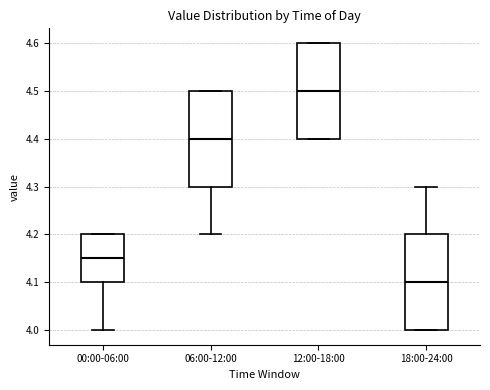

Reading left to right, read every box against the y-axis: the position of its median line, the range the box covers, and the ends of its whiskers. The values are not printed on the chart, so give them approximately, as read against the axis.

00:00-06:00: median 4.15, box 4.10 to 4.20, whiskers 4.00 to 4.20
06:00-12:00: median 4.40, box 4.30 to 4.50, whiskers 4.20 to 4.50
12:00-18:00: median 4.50, box 4.40 to 4.60, whiskers 4.40 to 4.60
18:00-24:00: median 4.10, box 4.00 to 4.20, whiskers 4.00 to 4.30